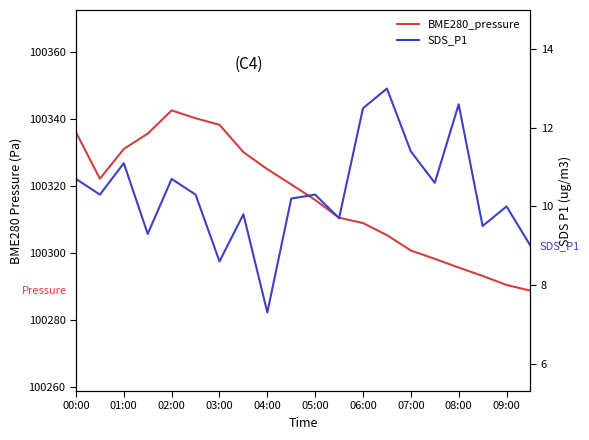

What value does the BME280_pressure series have at 00:00?

100336.1